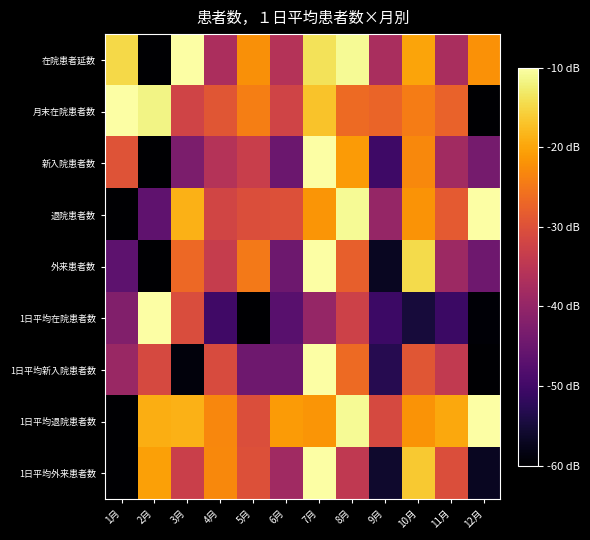

Reading left to right, extract all data points from this chart.

在院患者延数: 1月=-14.8	2月=-60.0	3月=-10.0	4月=-37.1	5月=-22.1	6月=-35.8	7月=-13.8	8月=-10.8	9月=-37.2	10月=-20.0	11月=-37.3	12月=-21.9
月末在院患者数: 1月=-10.0	2月=-11.6	3月=-32.2	4月=-29.3	5月=-24.1	6月=-32.2	7月=-17.0	8月=-26.6	9月=-27.3	10月=-24.3	11月=-27.4	12月=-60.0
新入院患者数: 1月=-29.6	2月=-60.0	3月=-42.9	4月=-35.9	5月=-33.1	6月=-44.9	7月=-10.0	8月=-21.1	9月=-50.4	10月=-23.0	11月=-38.1	12月=-43.6
退院患者数: 1月=-60.0	2月=-46.3	3月=-18.8	4月=-32.0	5月=-30.3	6月=-30.0	7月=-21.6	8月=-10.8	9月=-39.9	10月=-21.9	11月=-28.7	12月=-10.0
外来患者数: 1月=-46.7	2月=-60.0	3月=-26.8	4月=-33.6	5月=-24.7	6月=-44.6	7月=-10.0	8月=-27.8	9月=-57.1	10月=-14.7	11月=-38.8	12月=-44.4
1日平均在院患者数: 1月=-42.2	2月=-10.0	3月=-30.6	4月=-50.2	5月=-60.0	6月=-47.1	7月=-39.8	8月=-32.6	9月=-50.5	10月=-54.9	11月=-50.8	12月=-59.5
1日平均新入院患者数: 1月=-39.2	2月=-31.2	3月=-58.9	4月=-30.7	5月=-44.4	6月=-44.6	7月=-10.0	8月=-26.5	9月=-53.0	10月=-29.3	11月=-34.2	12月=-60.0
1日平均退院患者数: 1月=-60.0	2月=-19.2	3月=-18.8	4月=-23.1	5月=-30.3	6月=-21.0	7月=-21.6	8月=-10.8	9月=-31.2	10月=-21.9	11月=-19.6	12月=-10.0
1日平均外来患者数: 1月=-60.0	2月=-20.4	3月=-32.9	4月=-23.0	5月=-30.1	6月=-38.5	7月=-10.0	8月=-34.2	9月=-56.0	10月=-16.4	11月=-30.3	12月=-56.9